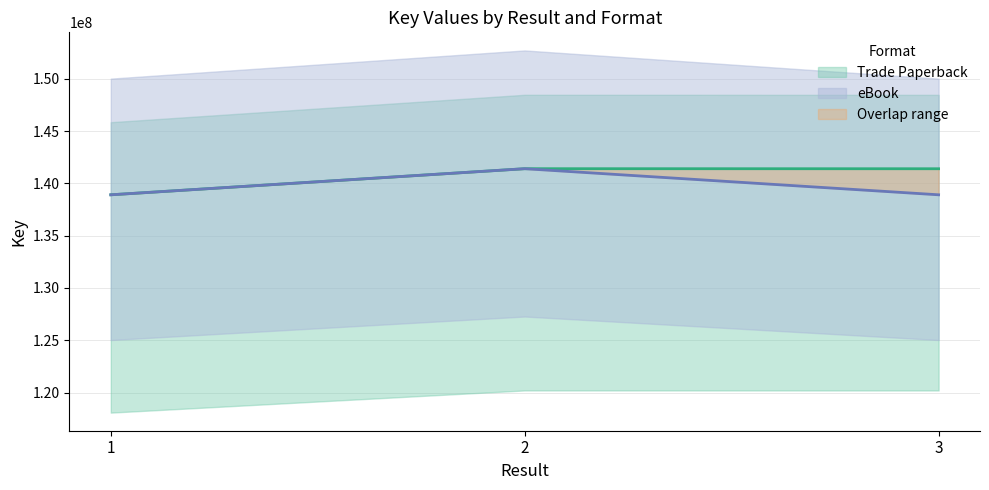

How many lines are shown in the chart?

2